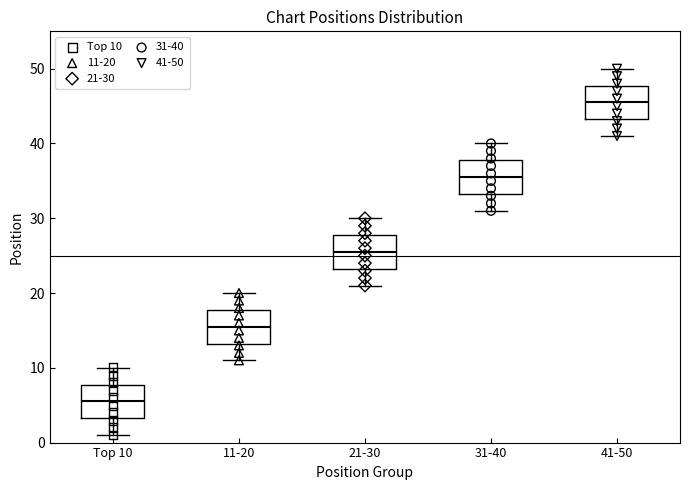

Which box's median line is the highest?

41-50